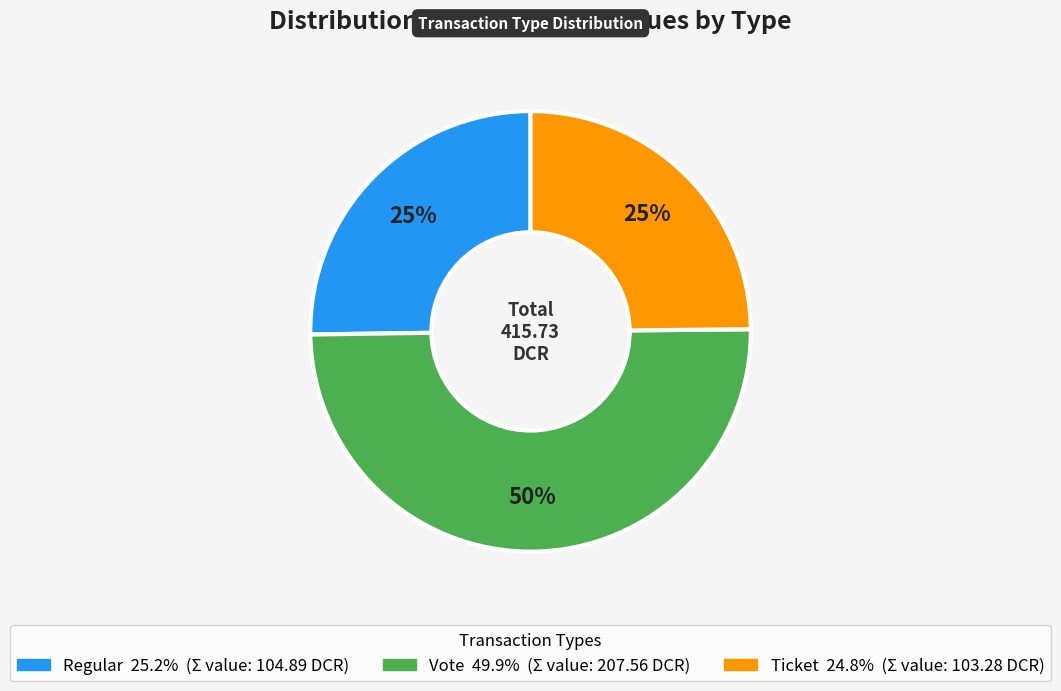

To the nearest percent, what is the average slice percentage?

33%